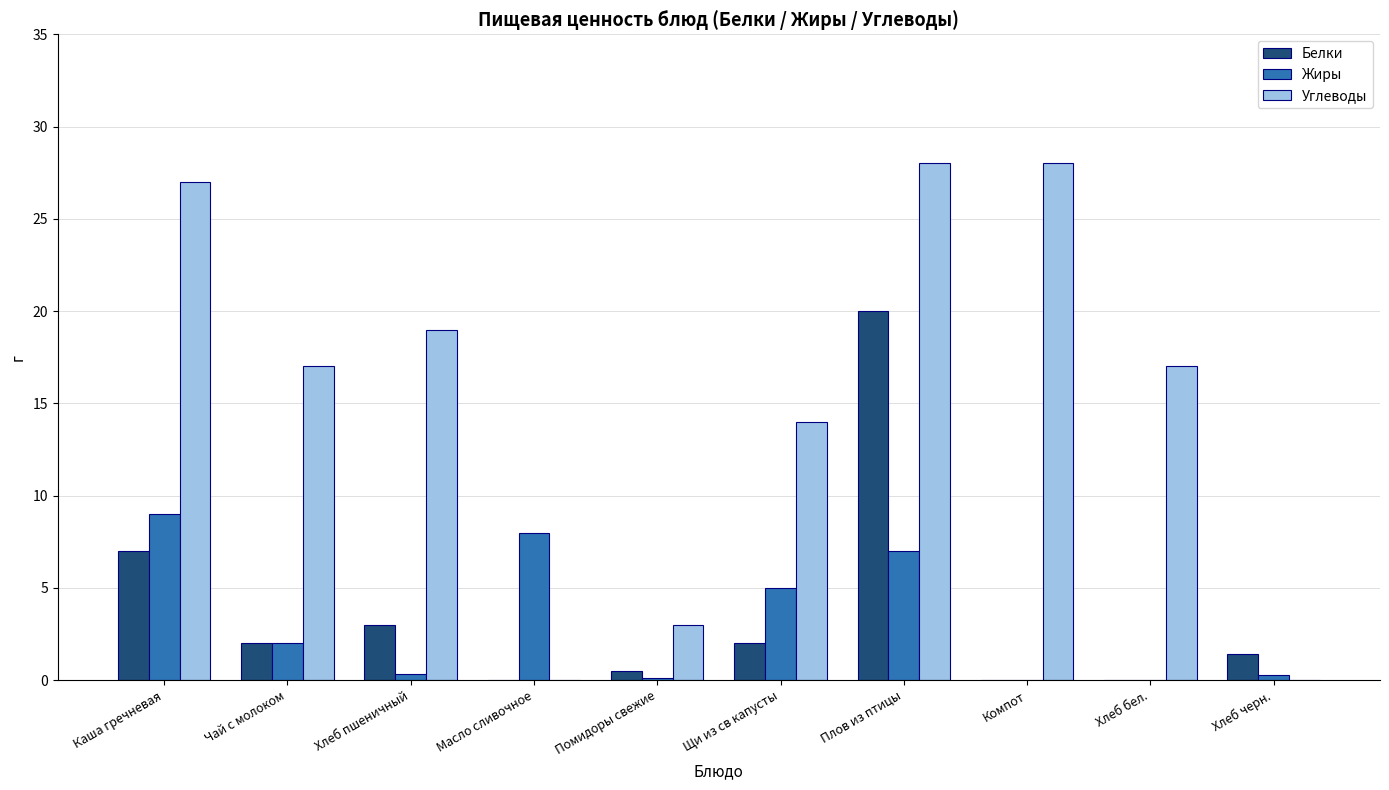

Which series has the largest total across all categories?

Углеводы